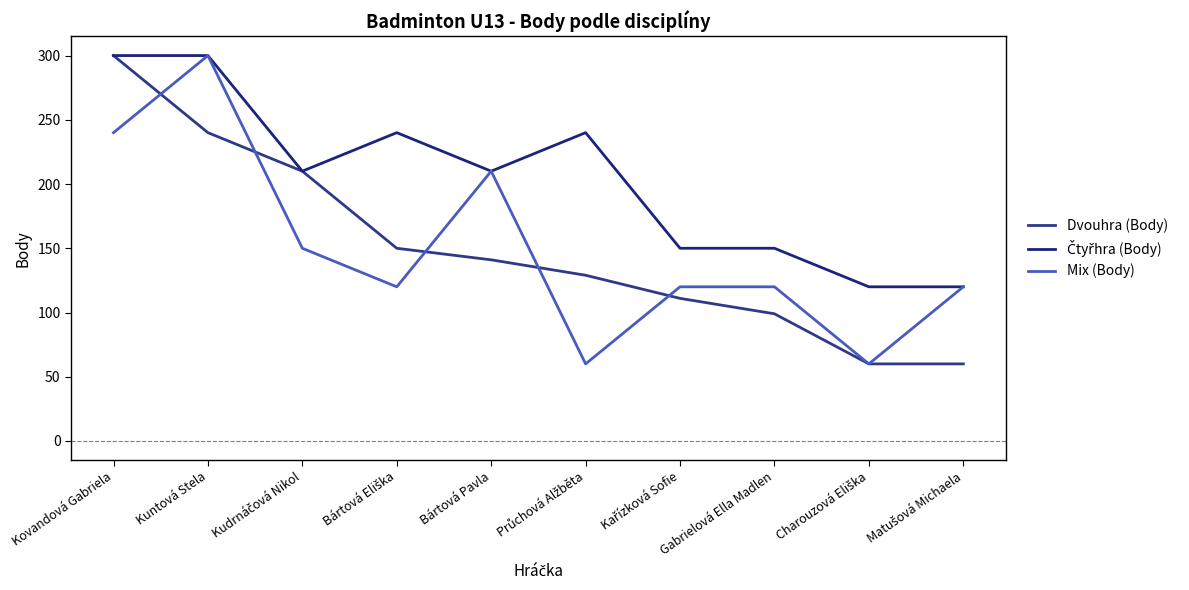

Does the chart display data point markers on the line(s)?

No